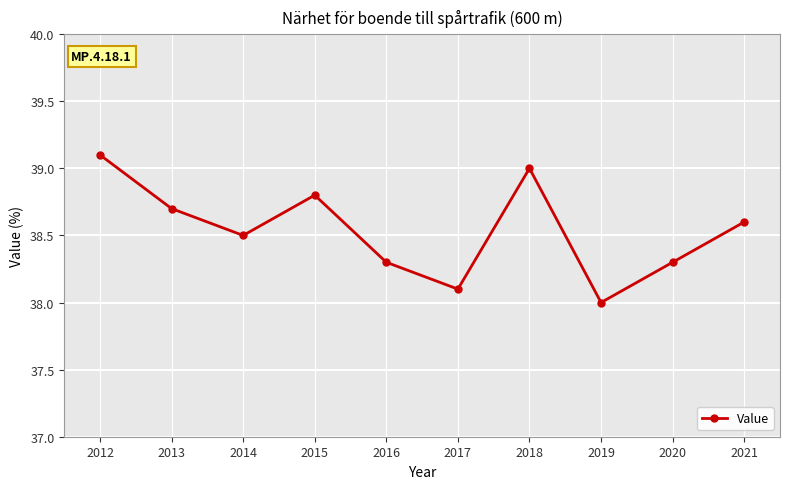

True or false: there are more than 2 points higher than both neighbors.

False